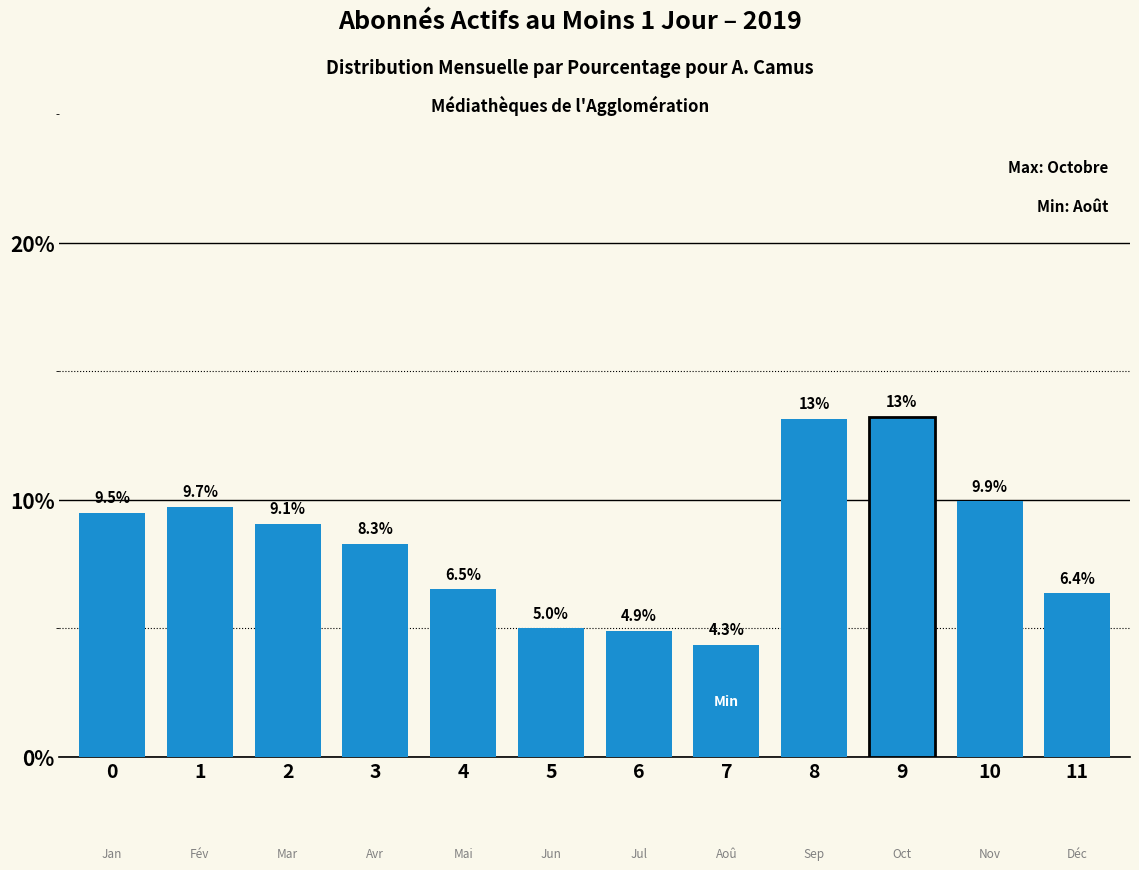

Reading right to left, what are all the values shown in this chart?

6.4	9.9	13.2	13.1	4.3	4.9	5.0	6.5	8.3	9.1	9.7	9.5